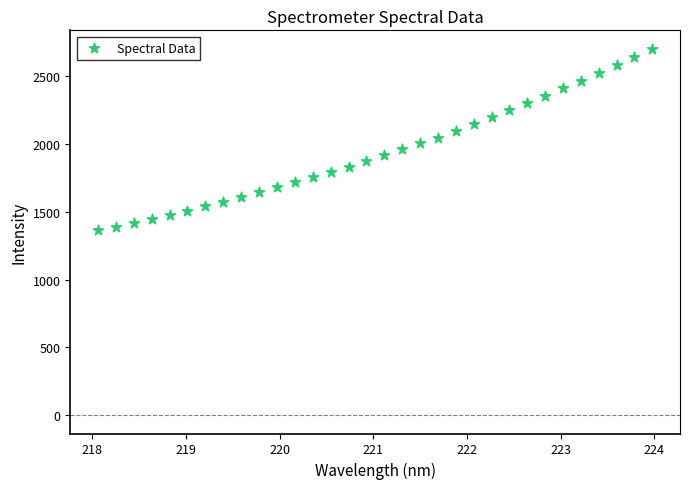

What is the range of X values (max minus min)?

5.9